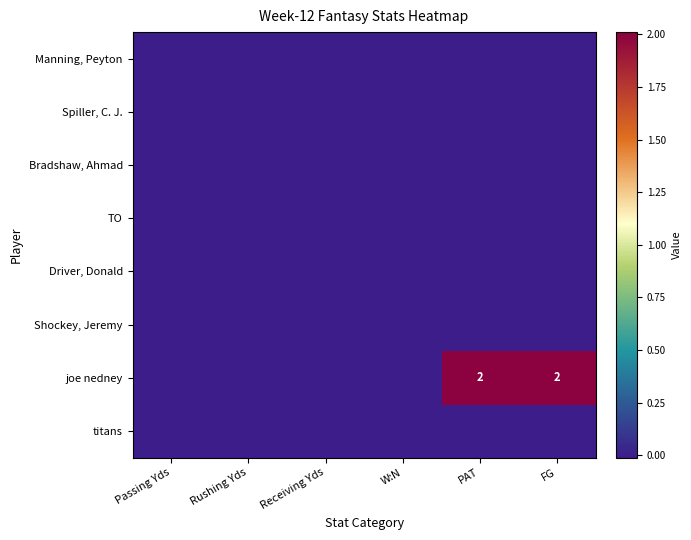

What is the total value across all series at PAT?

2